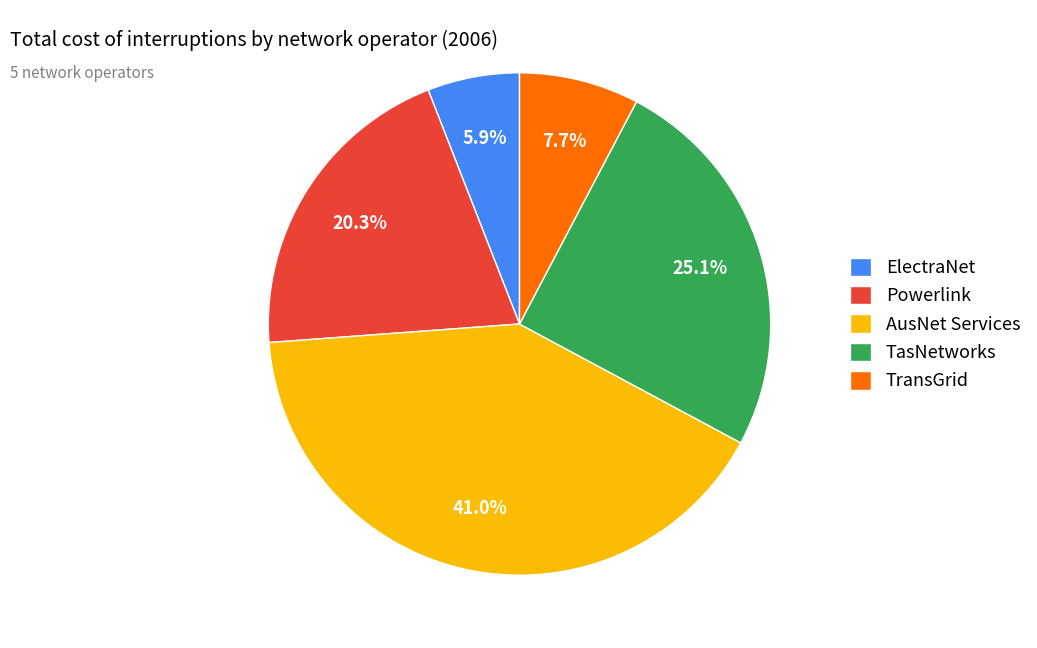

Does TransGrid represent more than half of the total?

No